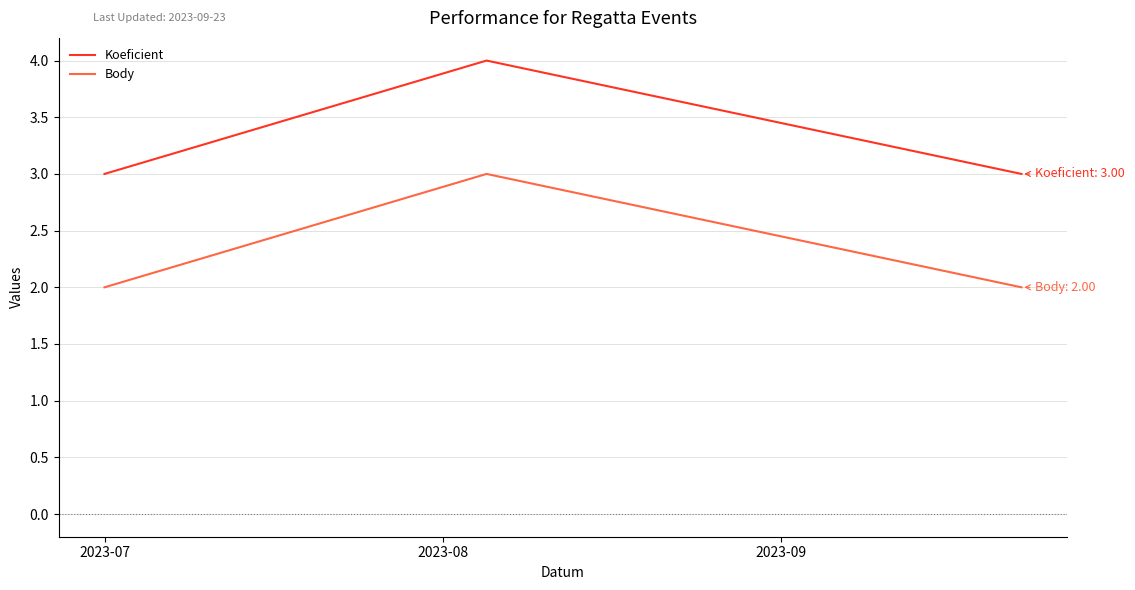

Does the chart have visible grid lines?

Yes